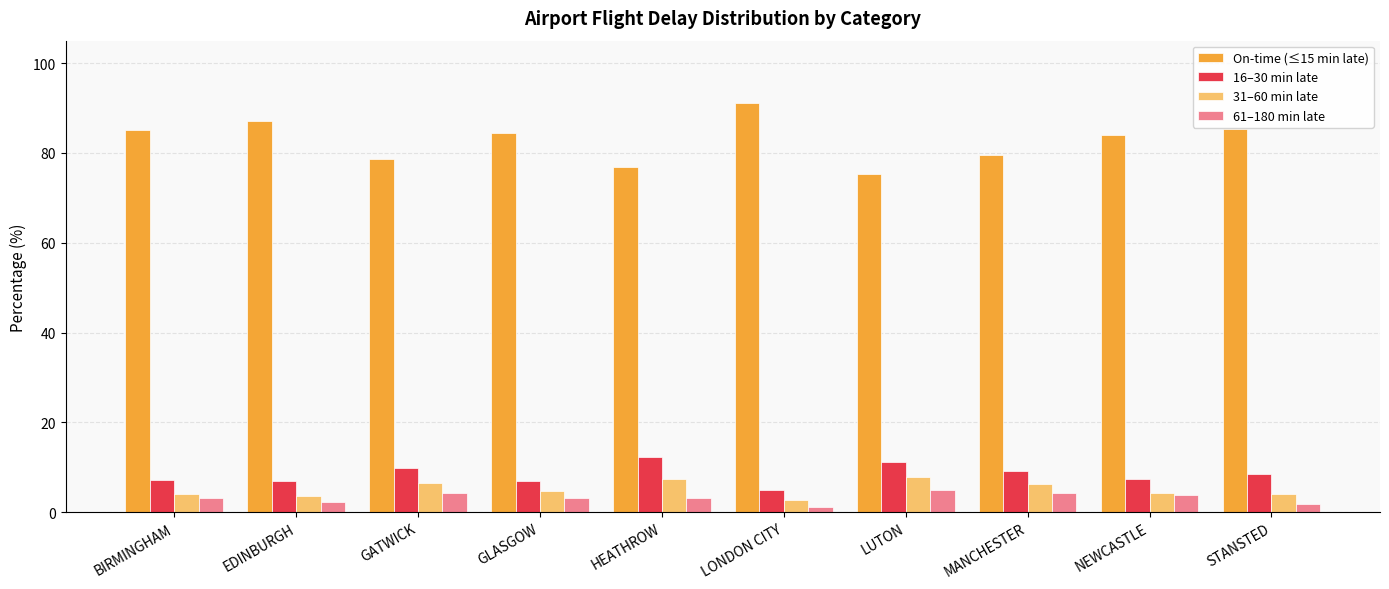

What position from the left is MANCHESTER?

8